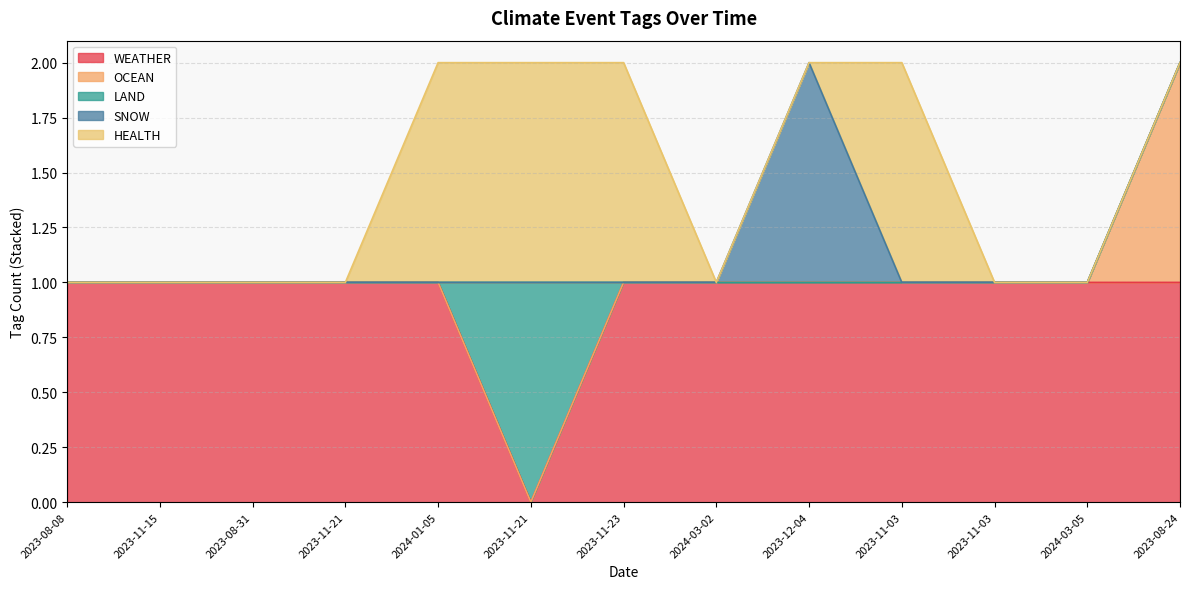

How many WEATHER values are between 1 and 2?

12